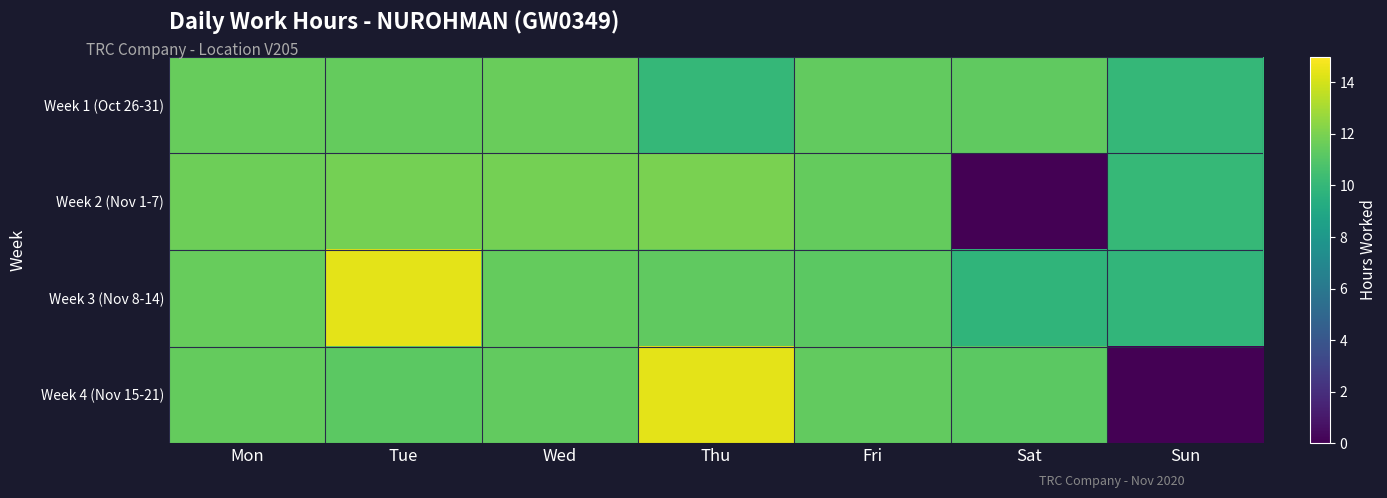

Which series has the largest total across all categories?

Week 3 (Nov 8-14)